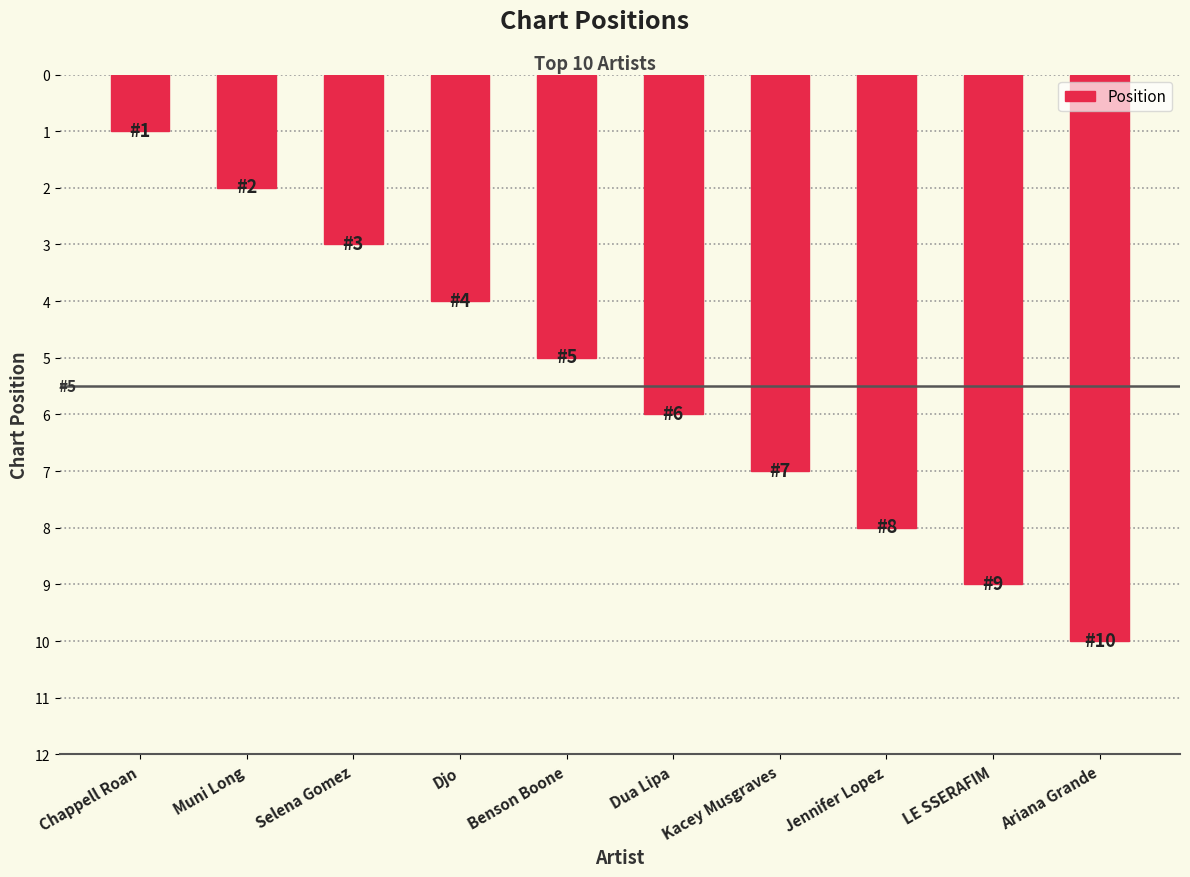

Is it true that the value at Dua Lipa is 6?

True